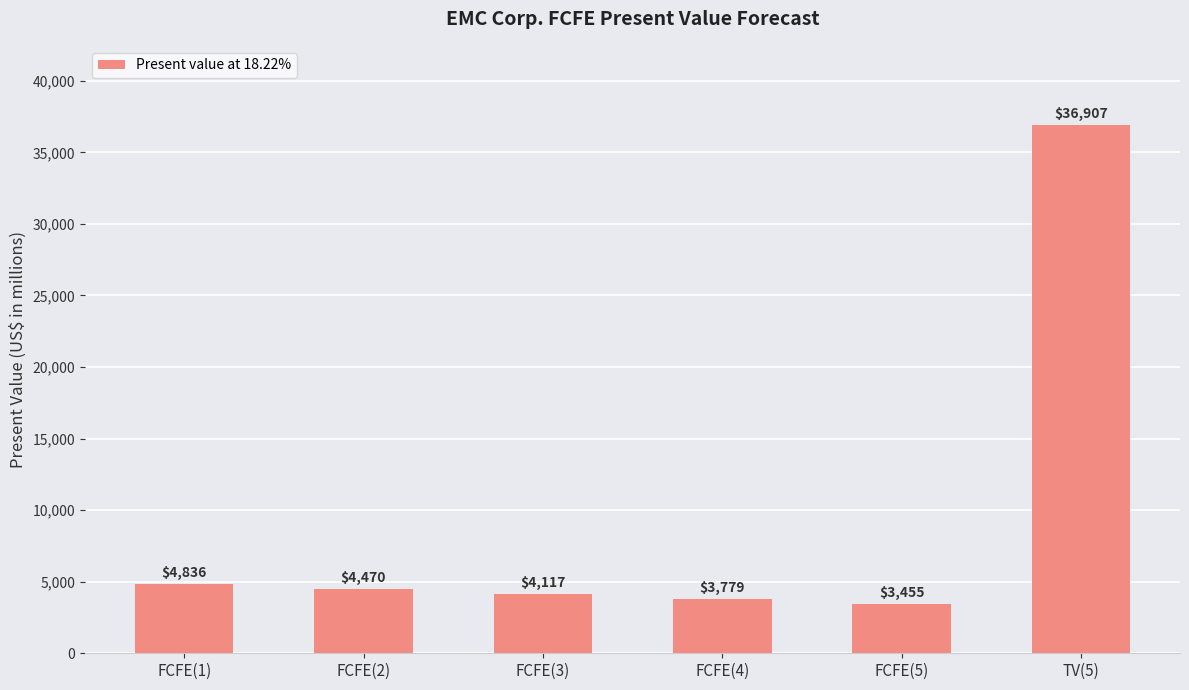

Count the number of data series in this chart.

1